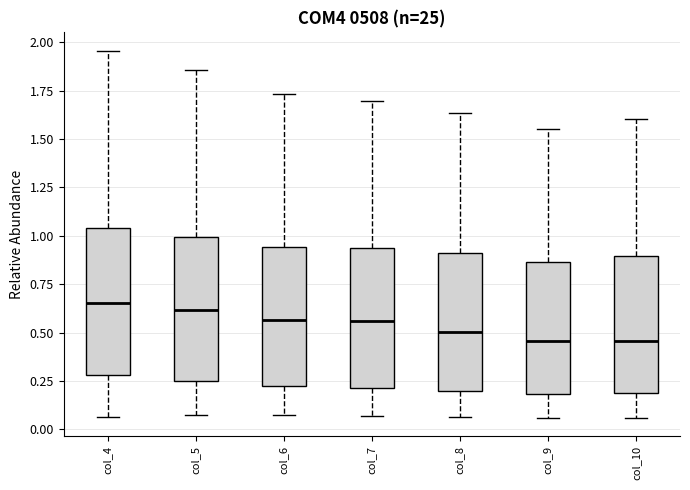

Reading left to right, read every box against the y-axis: the position of its median line, the range the box covers, and the ends of its whiskers. The values are not printed on the chart, so give them approximately, as read against the axis.

col_4: median 0.65, box 0.30 to 1.05, whiskers 0.05 to 1.95
col_5: median 0.60, box 0.25 to 1.00, whiskers 0.05 to 1.85
col_6: median 0.55, box 0.20 to 0.95, whiskers 0.05 to 1.75
col_7: median 0.55, box 0.20 to 0.95, whiskers 0.05 to 1.70
col_8: median 0.50, box 0.20 to 0.90, whiskers 0.05 to 1.65
col_9: median 0.45, box 0.20 to 0.85, whiskers 0.05 to 1.55
col_10: median 0.45, box 0.20 to 0.90, whiskers 0.05 to 1.60